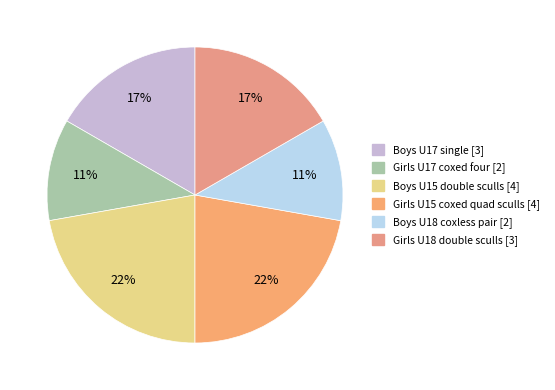

How many slices are in this pie chart?

6